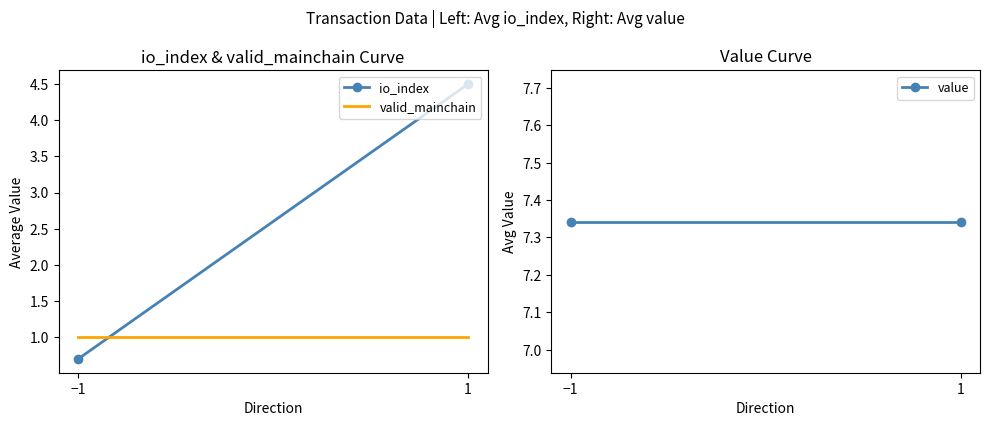

Is it true that io_index equals 1.0 at −1?

False